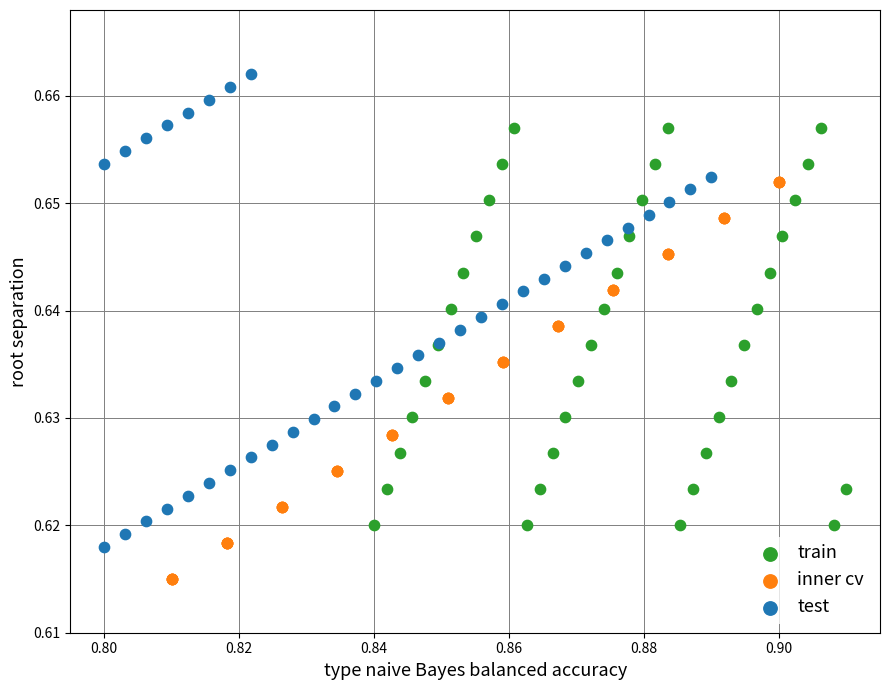

Which series contains the lowest Y value?

inner cv